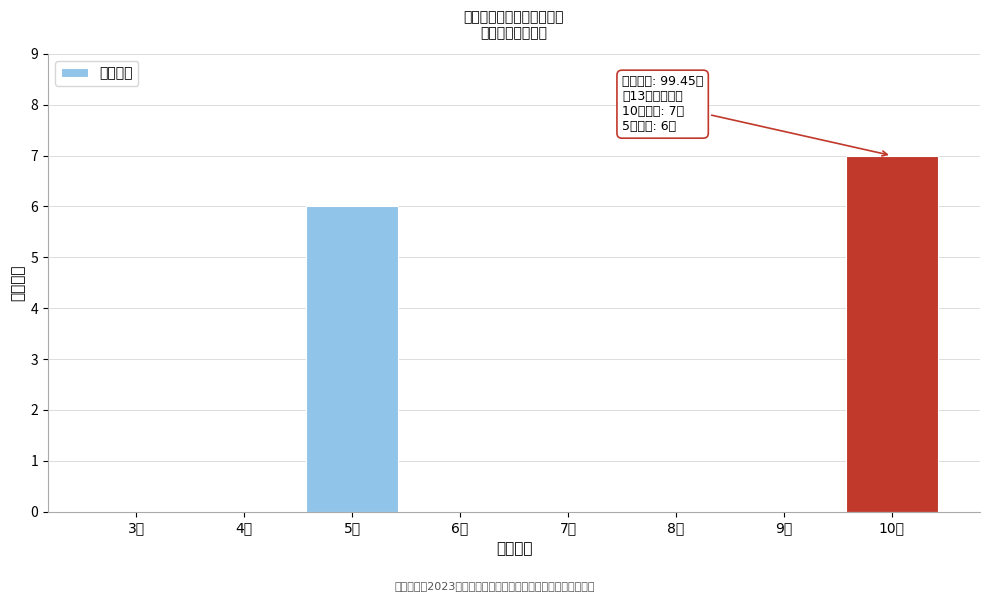

Reading right to left, transcribe all the data shown in this chart.

10分=7	9分=0	8分=0	7分=0	6分=0	5分=6	4分=0	3分=0